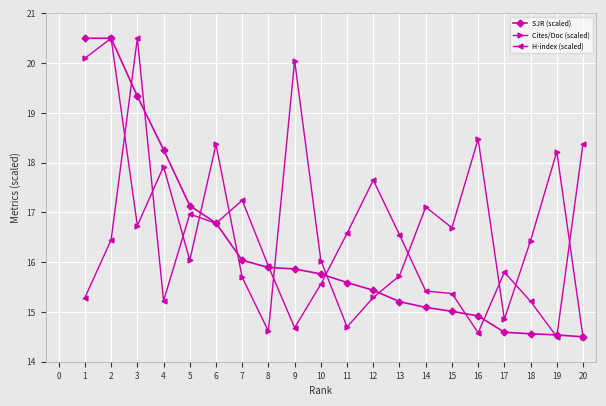

The Cites/Doc (scaled) series shows 35.0 at 7. True or false?

False